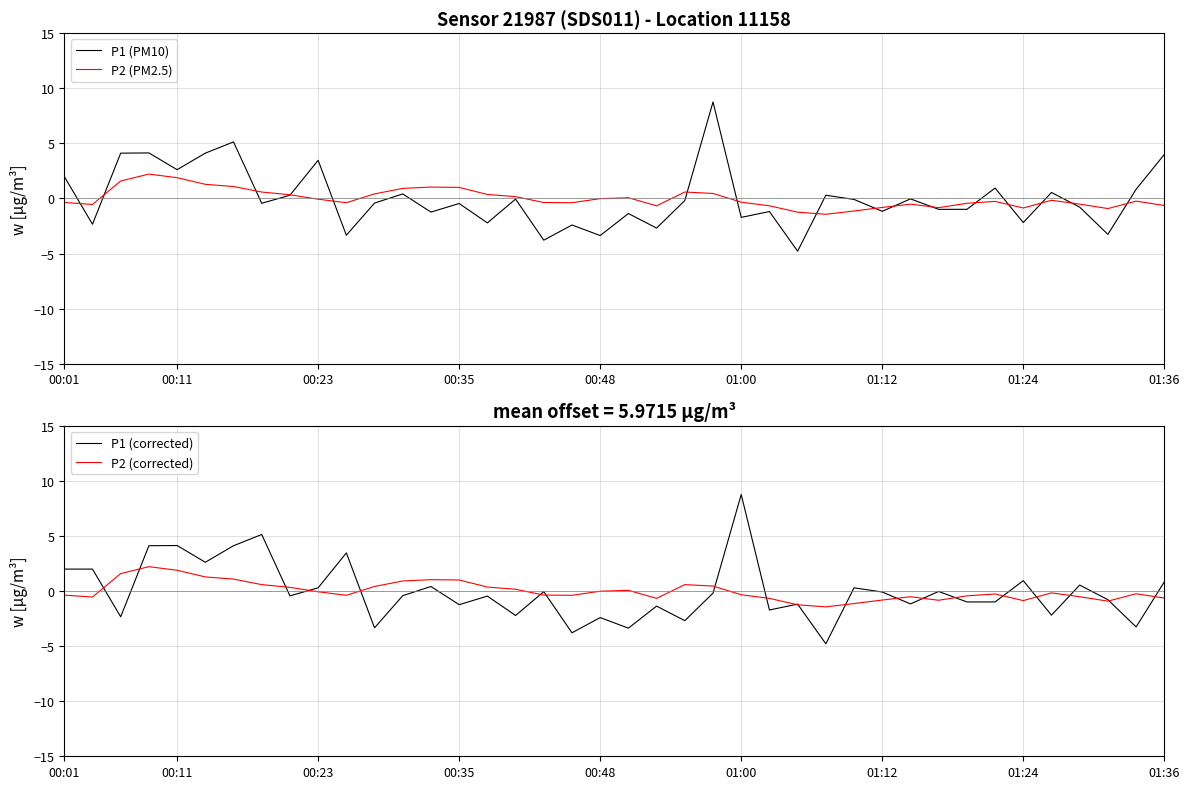

What is the highest value of the P1 (PM10) series?

8.8